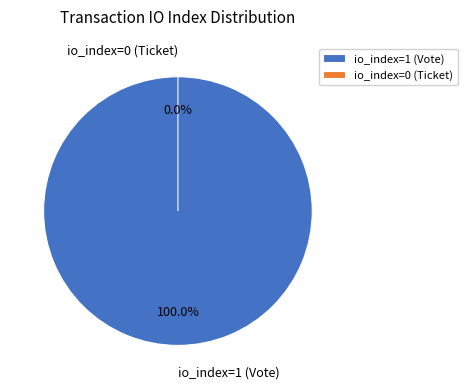

Count the number of slices in the pie.

2